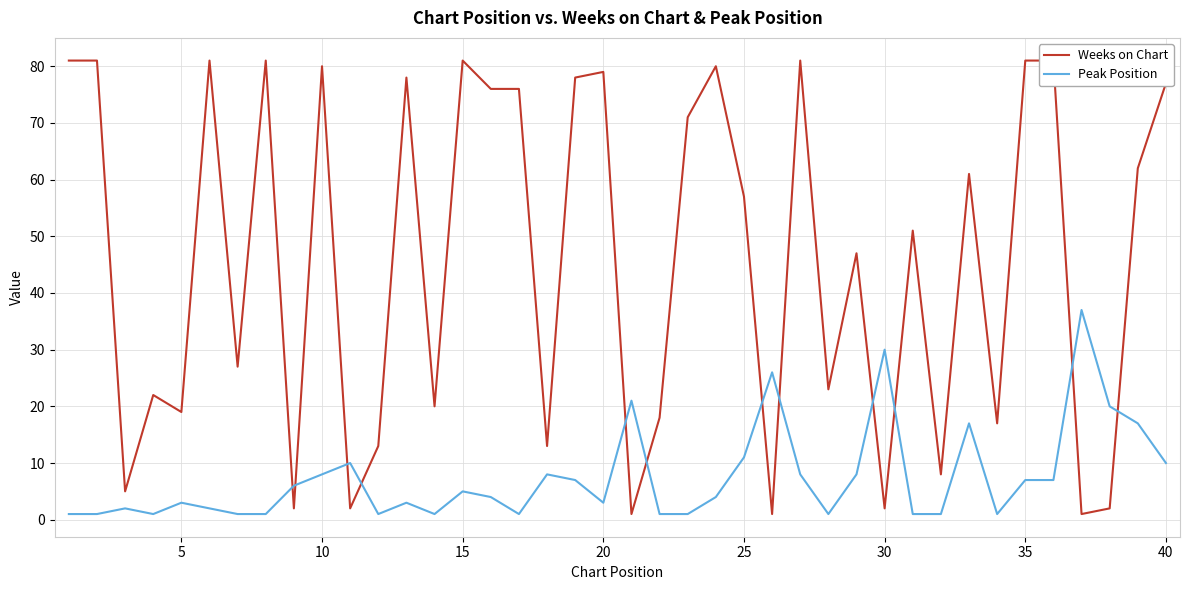

What is the maximum value for Peak Position?

37